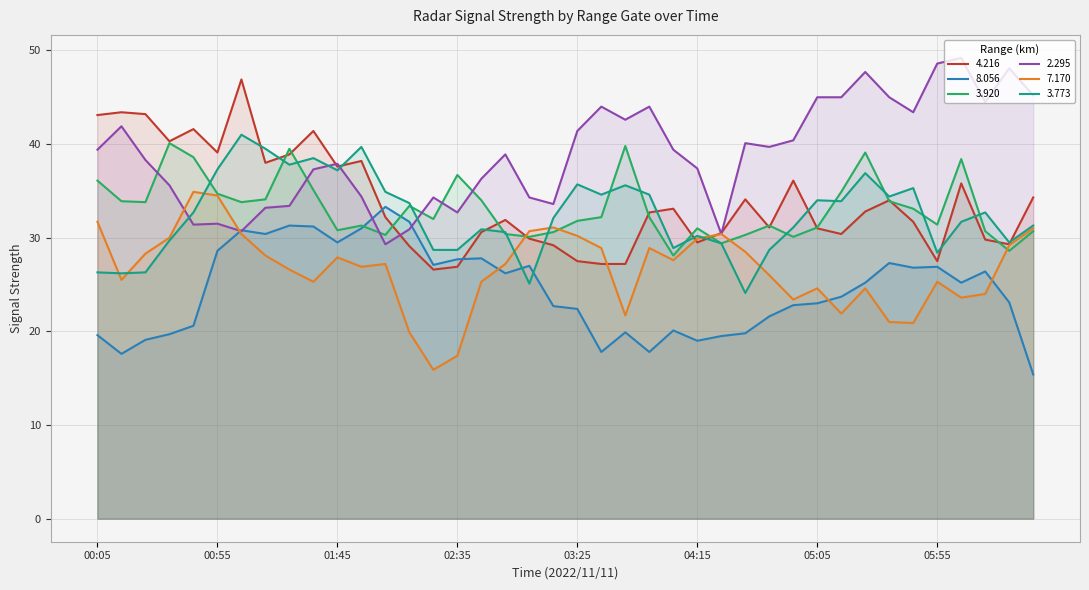

Which series has the largest total across all categories?

2.295